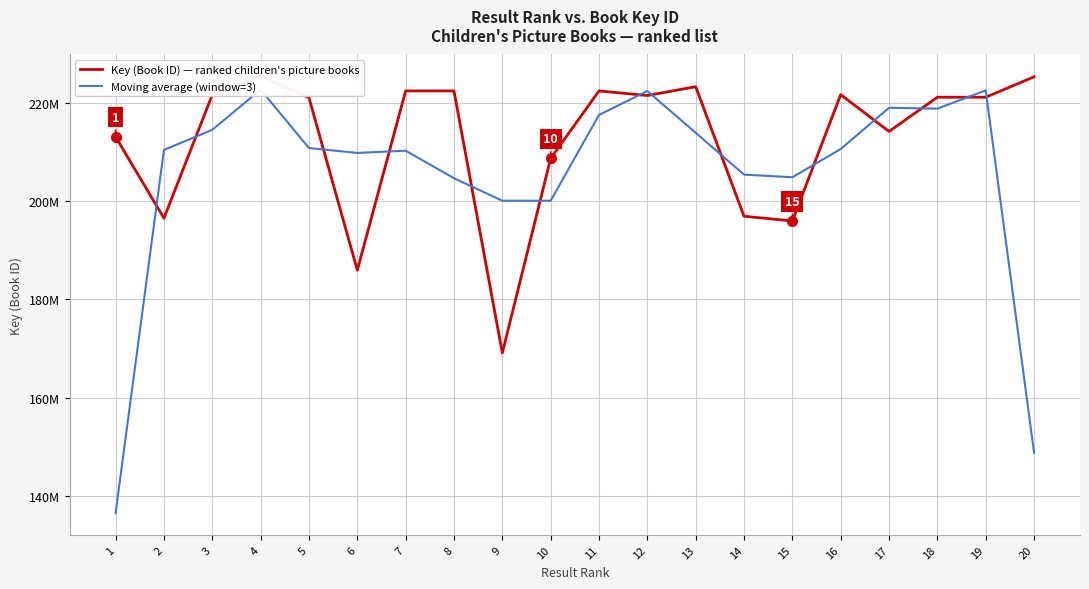

Which series has the largest range (max minus min)?

Moving average (window=3)